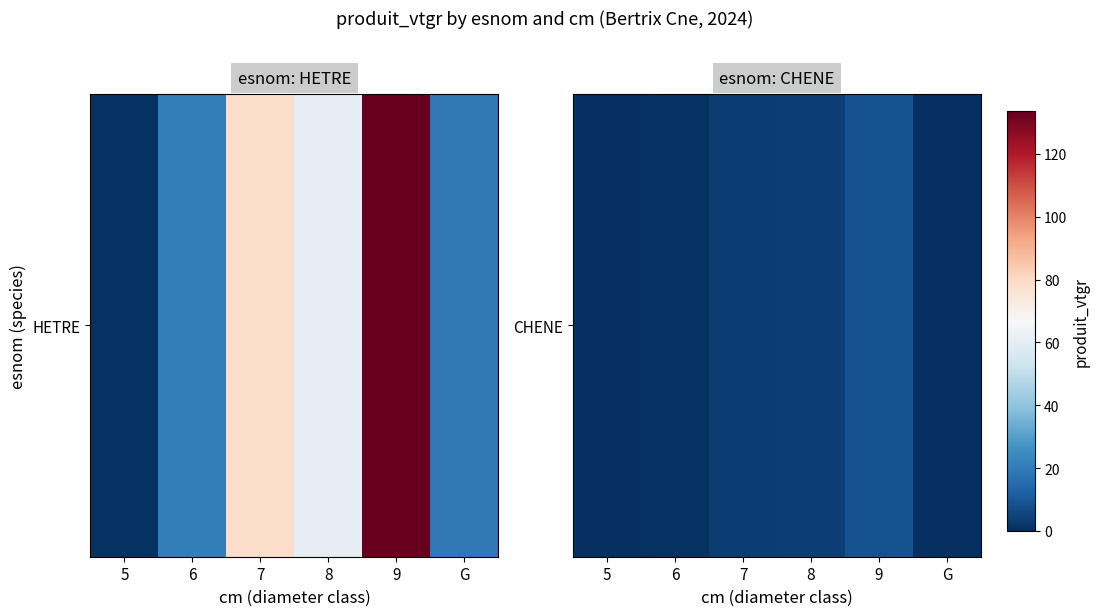

List the labels in order of value, smallest first.

5, G, 6, 7, 8, 9